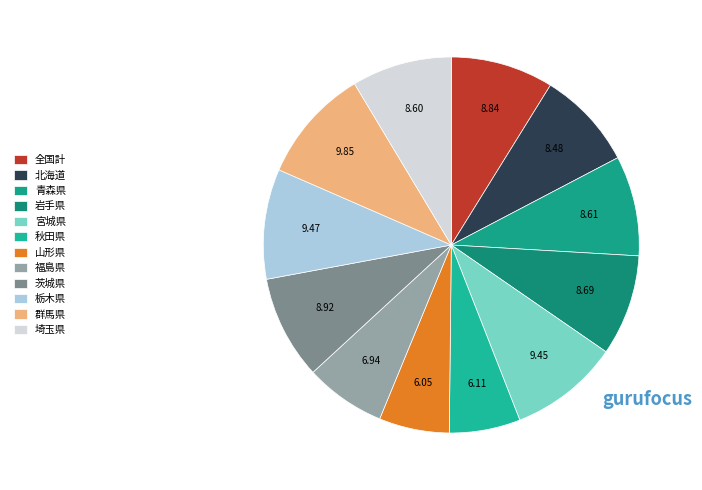

Rank the categories by value from lowest to highest.

山形県, 秋田県, 福島県, 北海道, 埼玉県, 青森県, 岩手県, 全国計, 茨城県, 宮城県, 栃木県, 群馬県